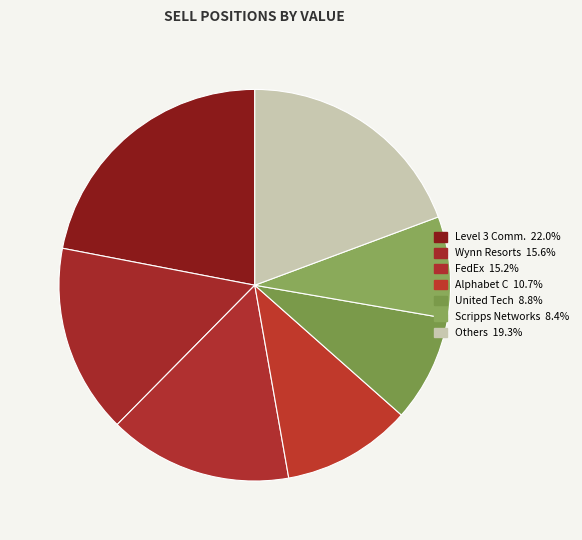

Count the number of slices in the pie.

7